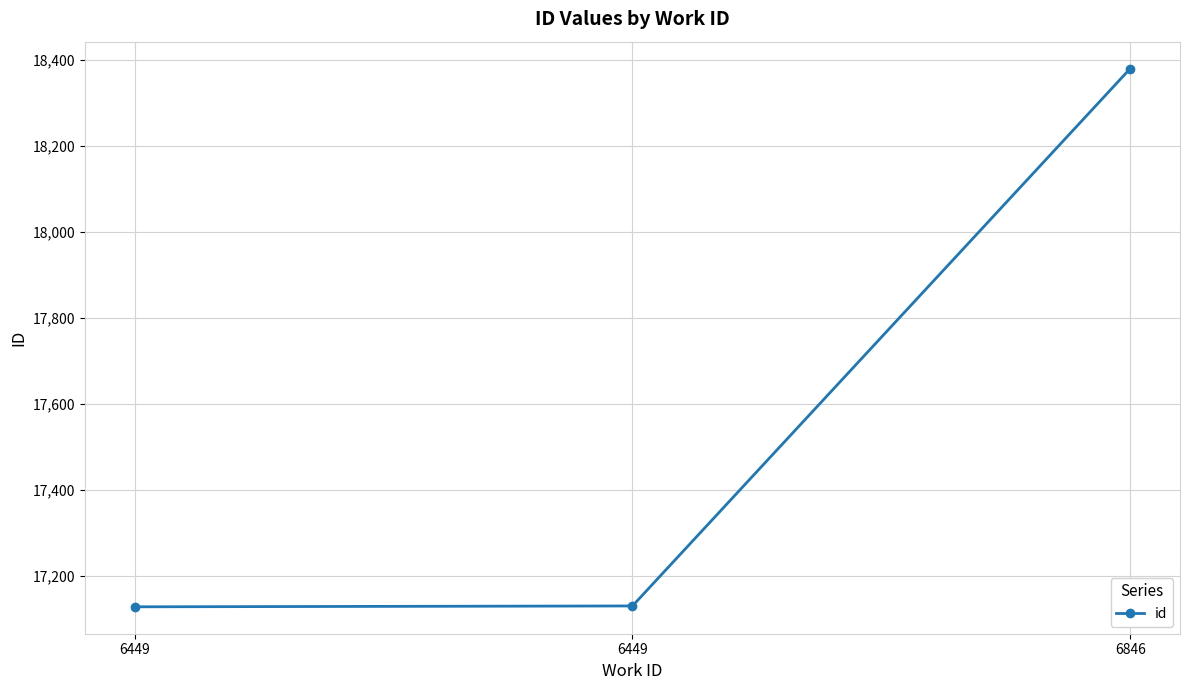

Does the chart have visible grid lines?

Yes